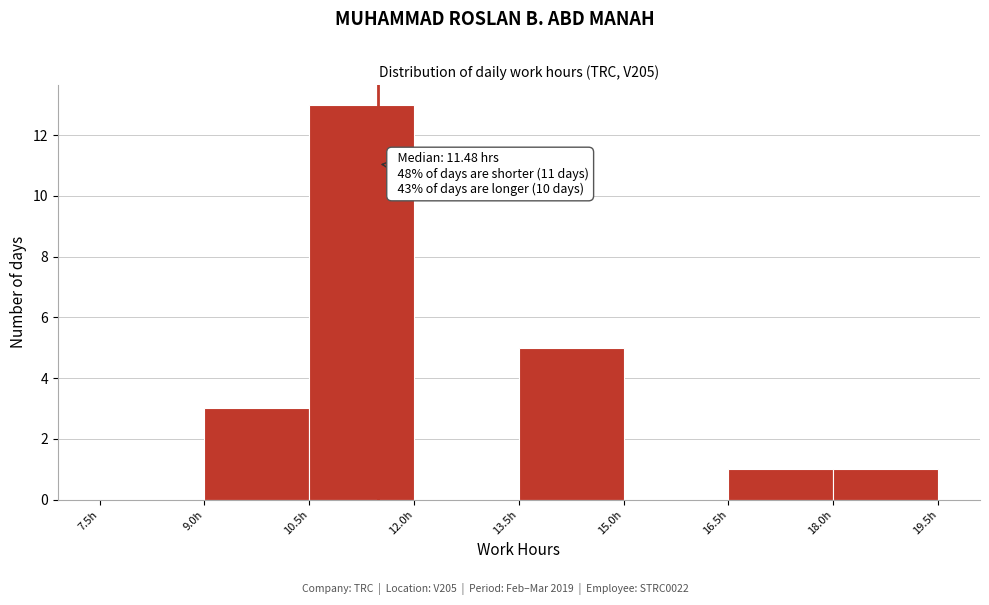

Which range on the x-axis has the tallest bar?

10.5 to 12.0